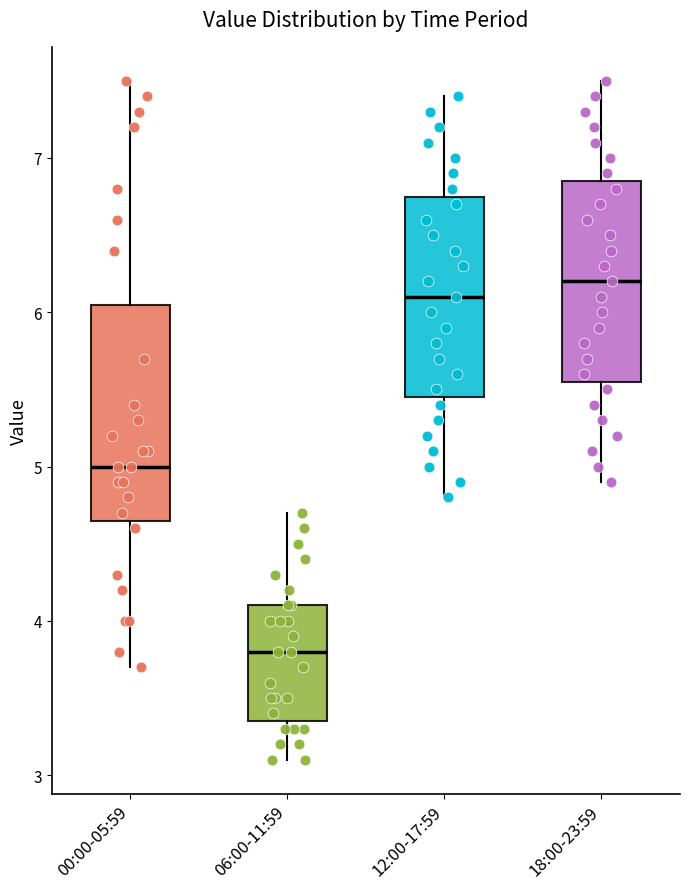

Where does the upper whisker of the box for 12:00-17:59 end on the y-axis? The values are not printed on the chart, so give them approximately, as read against the axis.

7.4